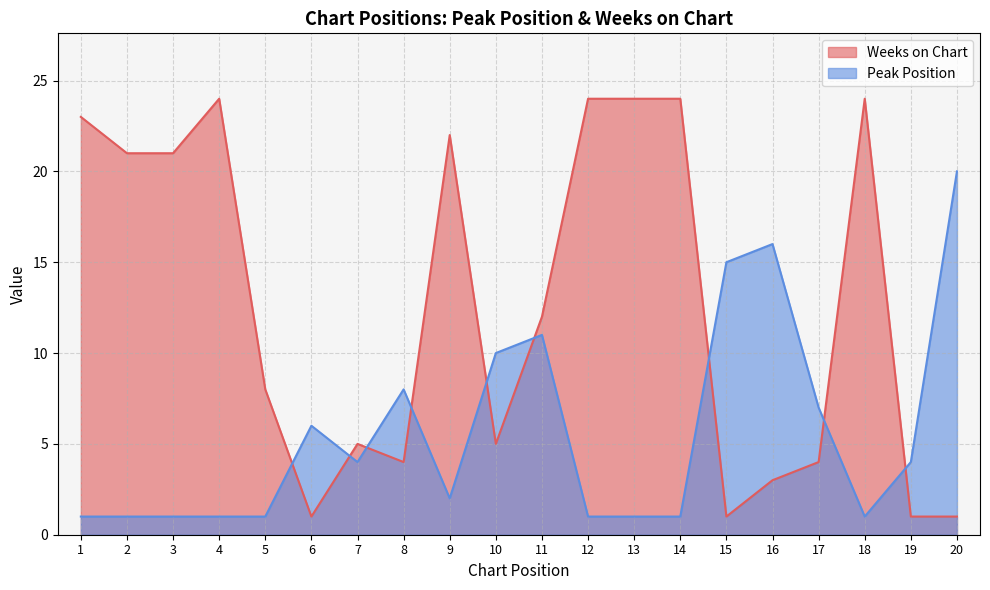

Rank the categories by Peak Position value from lowest to highest.

1, 2, 3, 4, 5, 12, 13, 14, 18, 9, 7, 19, 6, 17, 8, 10, 11, 15, 16, 20